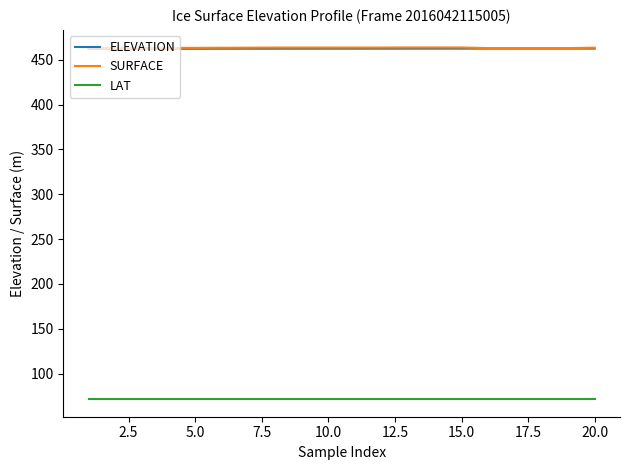

What is the minimum value shown in the chart?

71.7